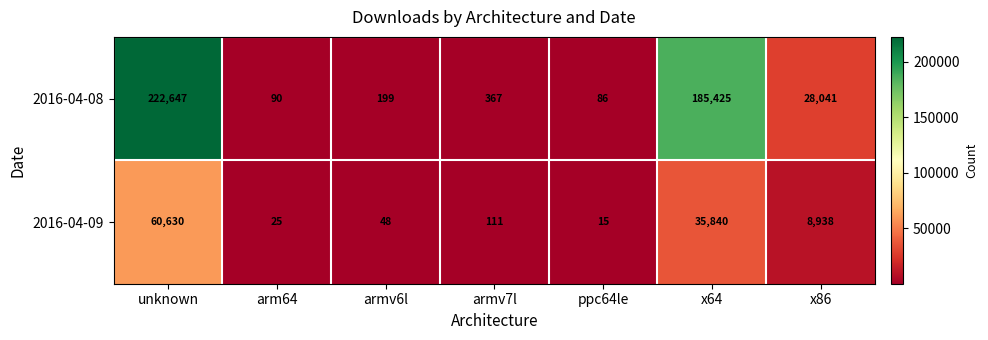

What is the minimum value shown in the chart?

15